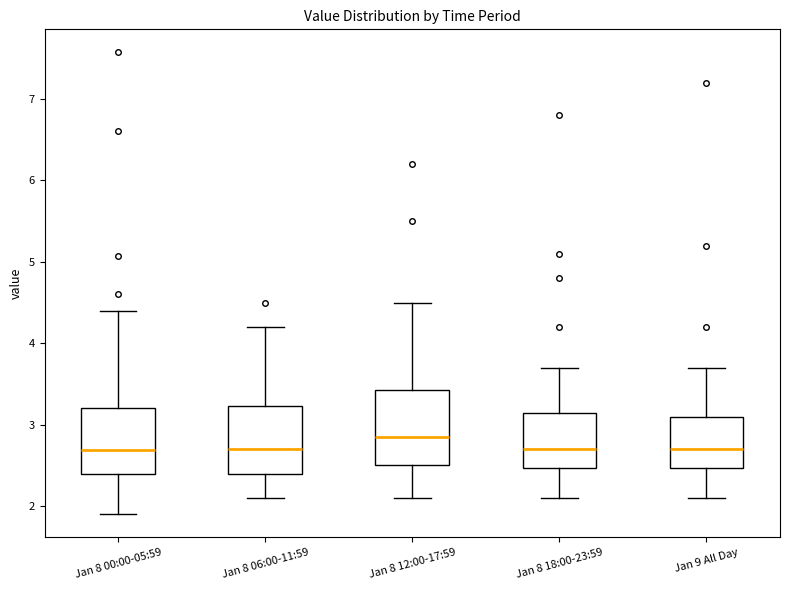

Reading left to right, read every box against the y-axis: the position of its median line, the range the box covers, and the ends of its whiskers. The values are not printed on the chart, so give them approximately, as read against the axis.

Jan 8 00:00-05:59: median 2.7, box 2.4 to 3.2, whiskers 1.9 to 4.4
Jan 8 06:00-11:59: median 2.7, box 2.4 to 3.2, whiskers 2.1 to 4.2
Jan 8 12:00-17:59: median 2.9, box 2.5 to 3.4, whiskers 2.1 to 4.5
Jan 8 18:00-23:59: median 2.7, box 2.5 to 3.2, whiskers 2.1 to 3.7
Jan 9 All Day: median 2.7, box 2.5 to 3.1, whiskers 2.1 to 3.7